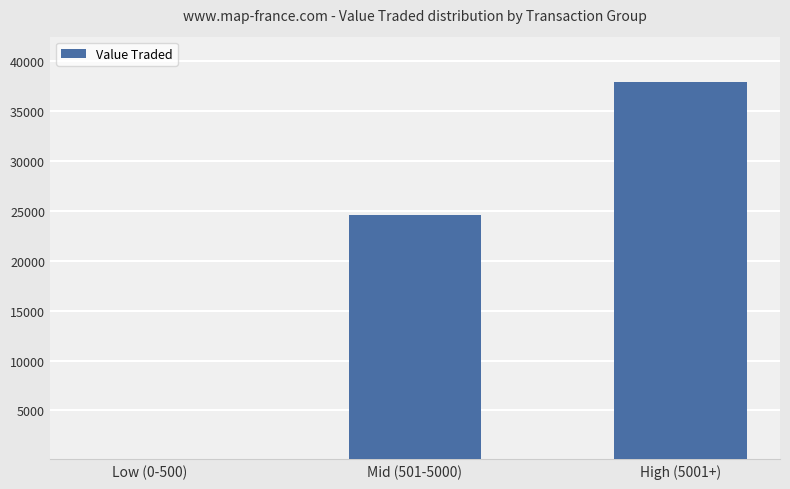

Reading left to right, list all the values displayed in this chart.

Low (0-500)=111	Mid (501-5000)=24630	High (5001+)=37909